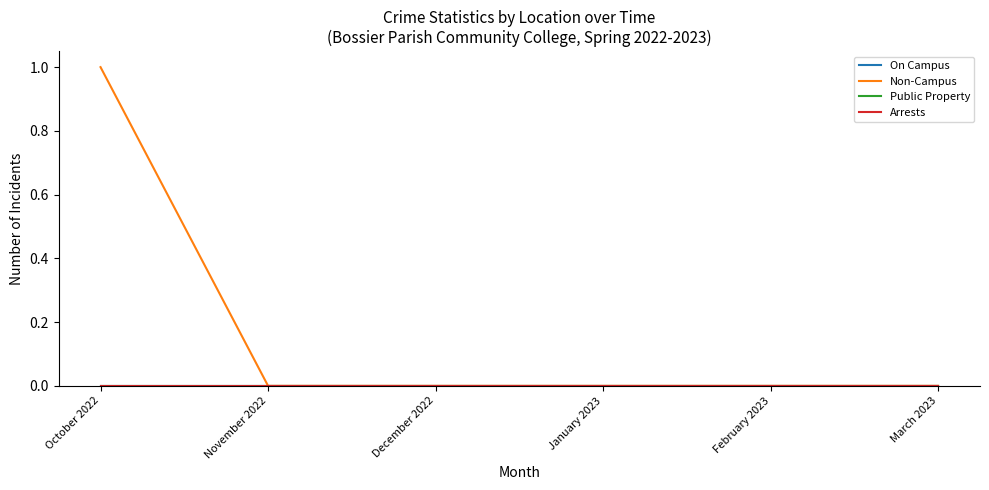

Is this an area chart (filled region under the line)?

No